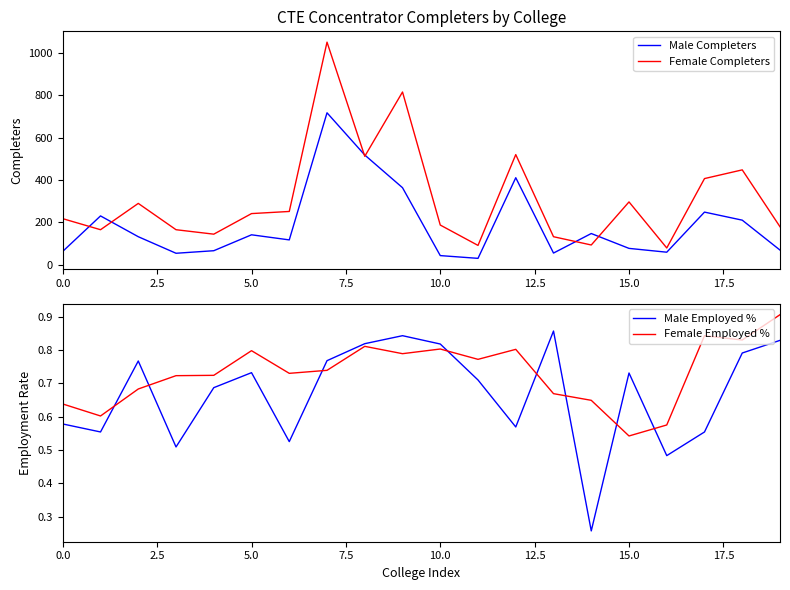

What is the minimum value for Male Completers?

31